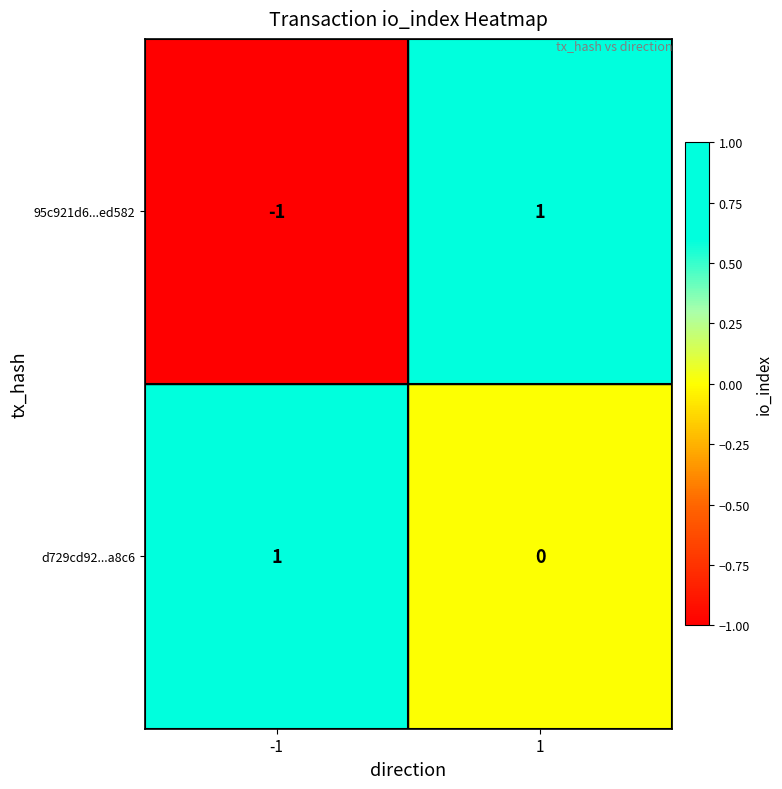

What is the greatest value displayed?

1